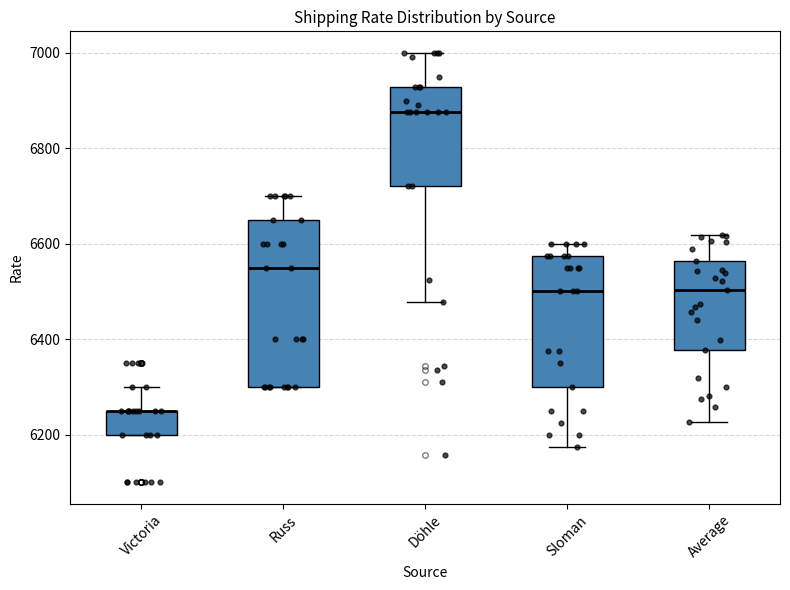

Where is the lower edge of the box for Victoria on the y-axis? The values are not printed on the chart, so give them approximately, as read against the axis.

6200